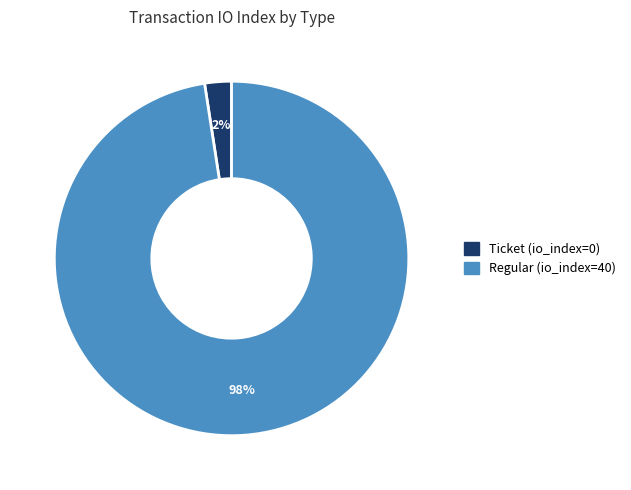

To the nearest percent, what is the combined percentage of Ticket (io_index=0) and Regular (io_index=40)?

100%